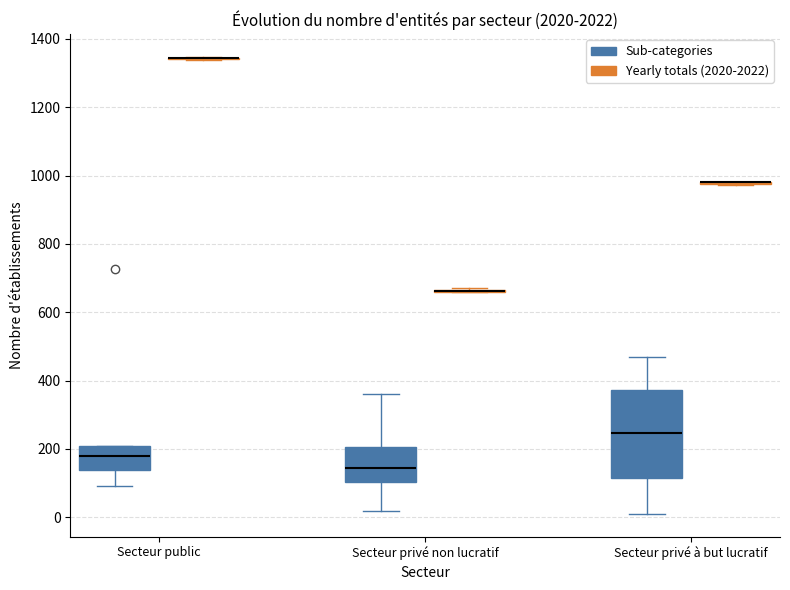

Reading left to right, transcribe this box plot: for each box, give where its median line is, the range the box spans, and where its two whiskers end, as read against the y-axis. The values are not printed on the chart, so give them approximately, as read against the axis.

Secteur public (Sub-categories): median 180, box 140 to 220, whiskers 100 to 220
Secteur public (Yearly totals (2020-2022)): box collapsed to a line at 1340, whiskers 1340 to 1340
Secteur privé non lucratif (Sub-categories): median 140, box 100 to 200, whiskers 20 to 360
Secteur privé non lucratif (Yearly totals (2020-2022)): box collapsed to a line at 660, whiskers 660 to 680
Secteur privé à but lucratif (Sub-categories): median 240, box 120 to 380, whiskers 20 to 460
Secteur privé à but lucratif (Yearly totals (2020-2022)): box collapsed to a line at 980, whiskers 980 to 980